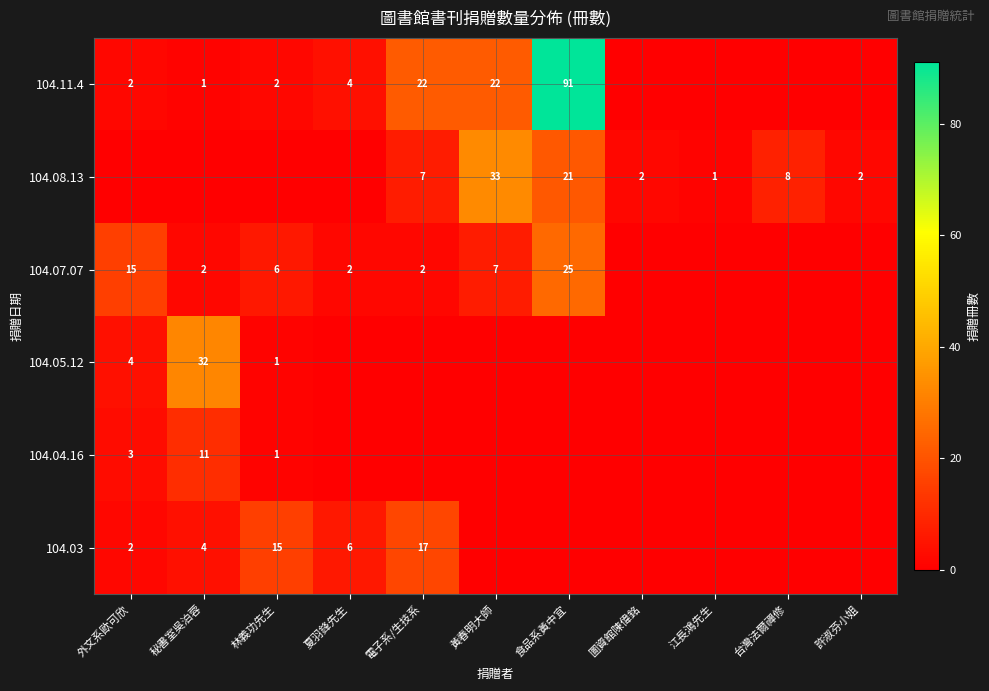

Is it true that 104.08.13 equals 5 at 台灣法爾禪修?

False